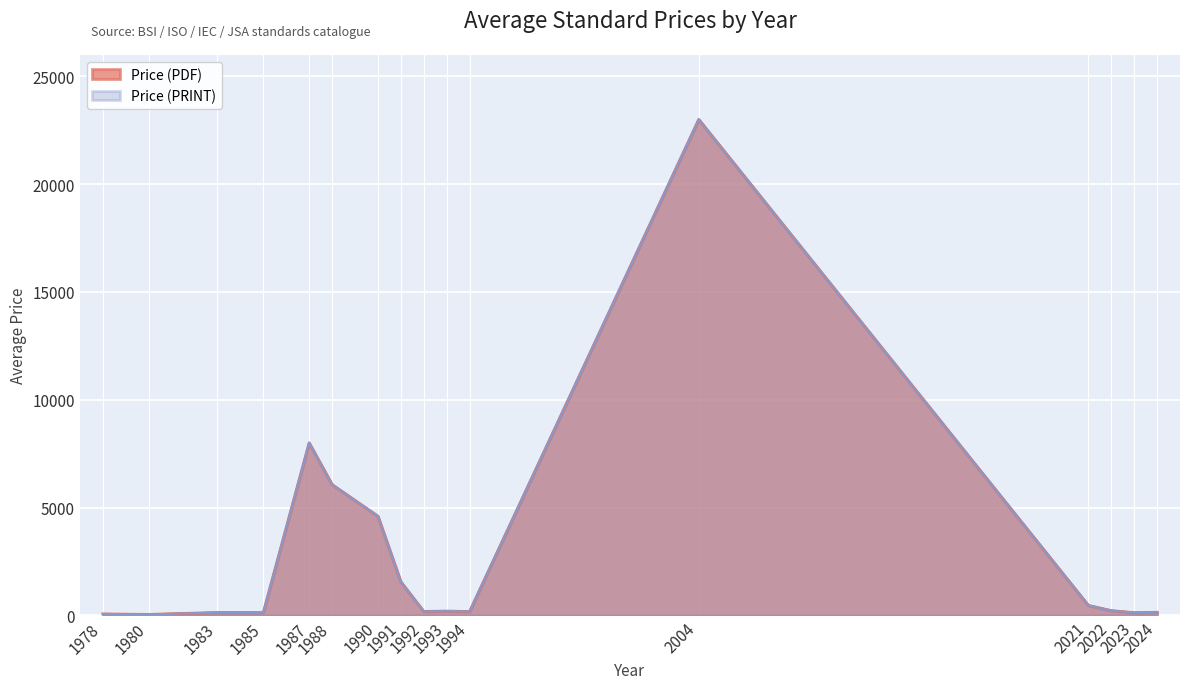

At 1988, list the series in order from smallest to largest.

Price (PDF), Price (PRINT)